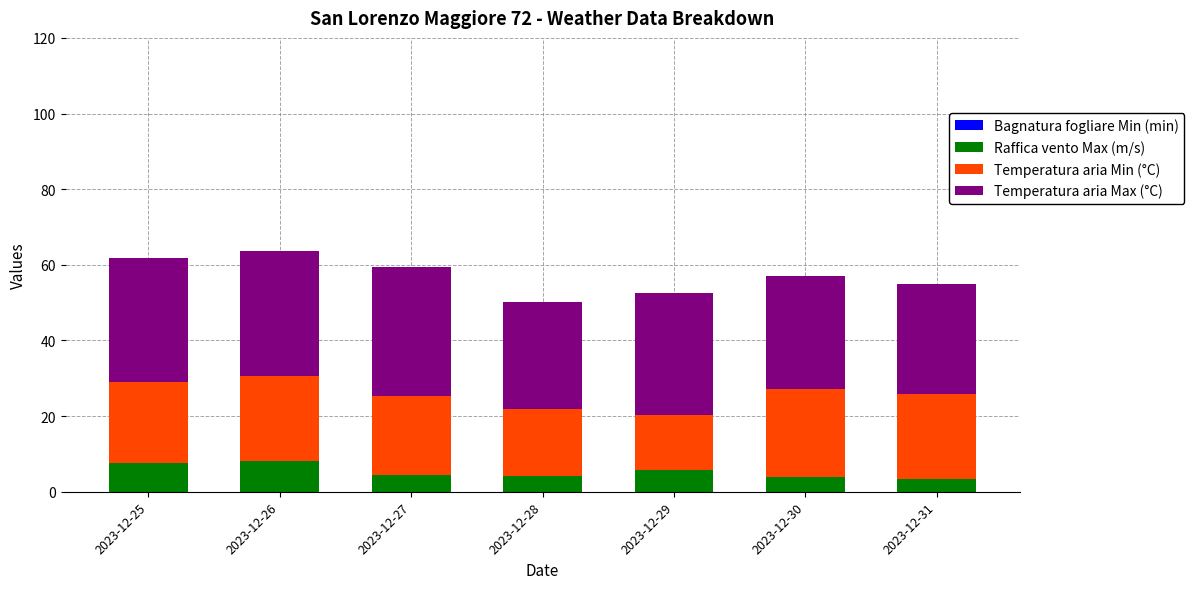

What is the total value across all series at 2023-12-30?

57.1